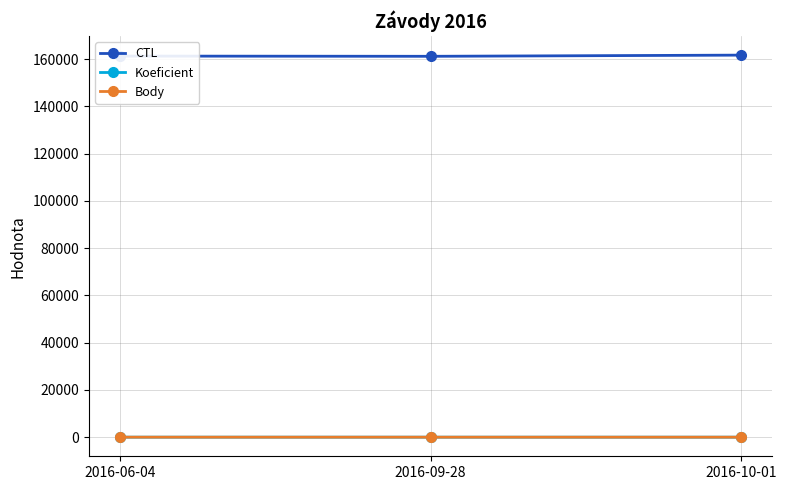

What is the label of the 1st point from the left?

2016-06-04